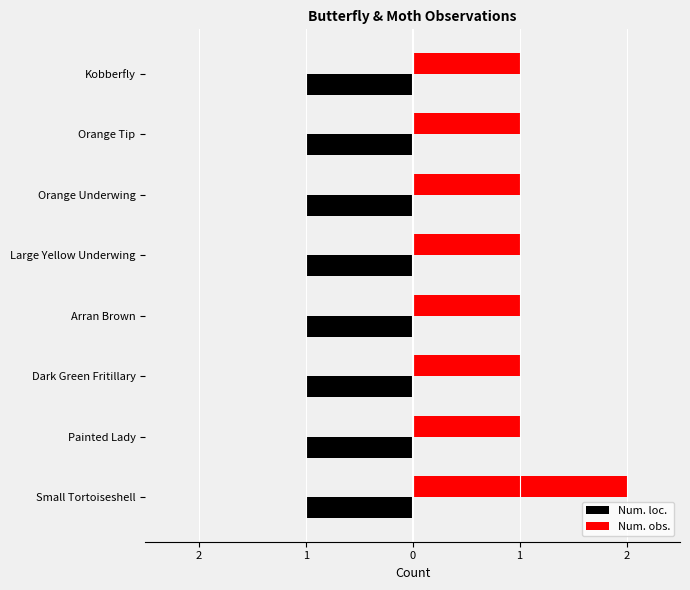

What are all the series names shown in the legend?

Num. loc., Num. obs.